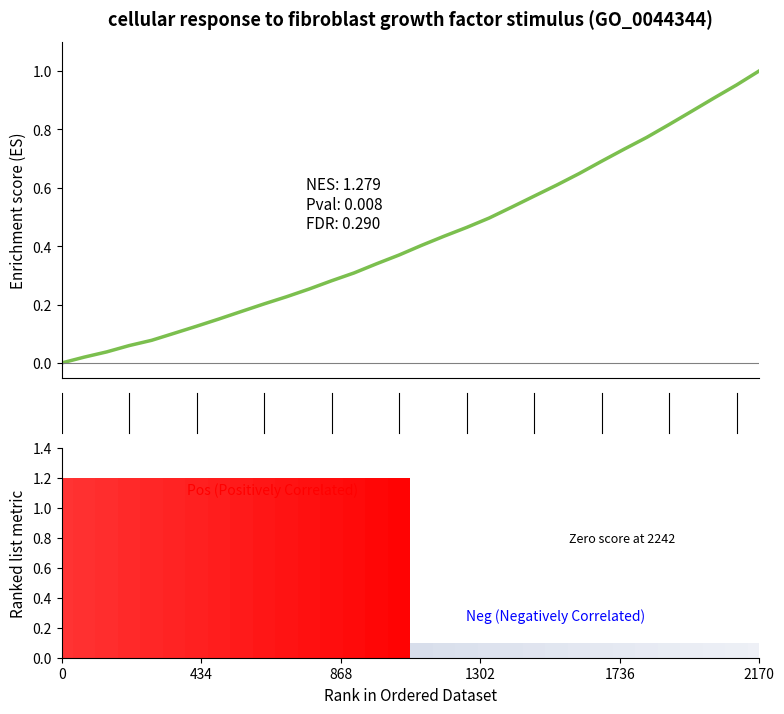

Count the number of data series in this chart.

1